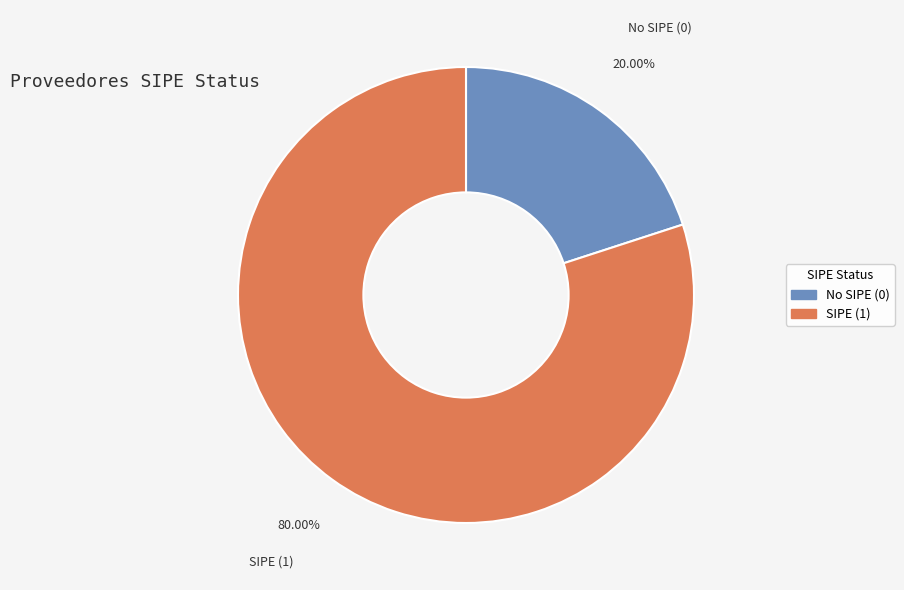

Is there any slice that represents more than half of the pie?

Yes